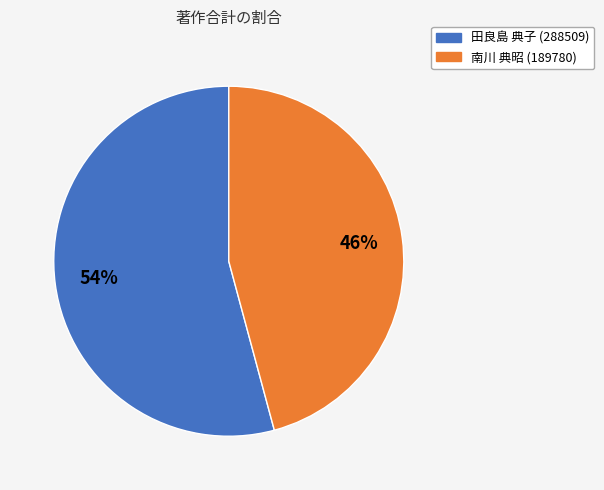

To the nearest percent, what is the combined percentage of 田良島 典子 (288509) and 南川 典昭 (189780)?

100%